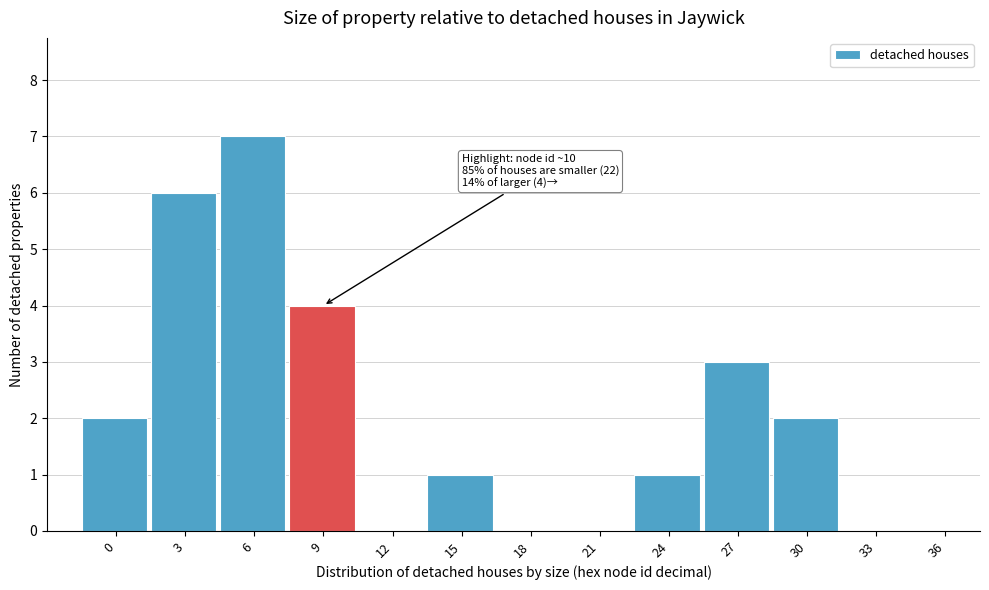

Reading left to right, what are all the values shown in this chart?

0=2	3=6	6=7	9=4	12=0	15=1	18=0	21=0	24=1	27=3	30=2	33=0	36=0